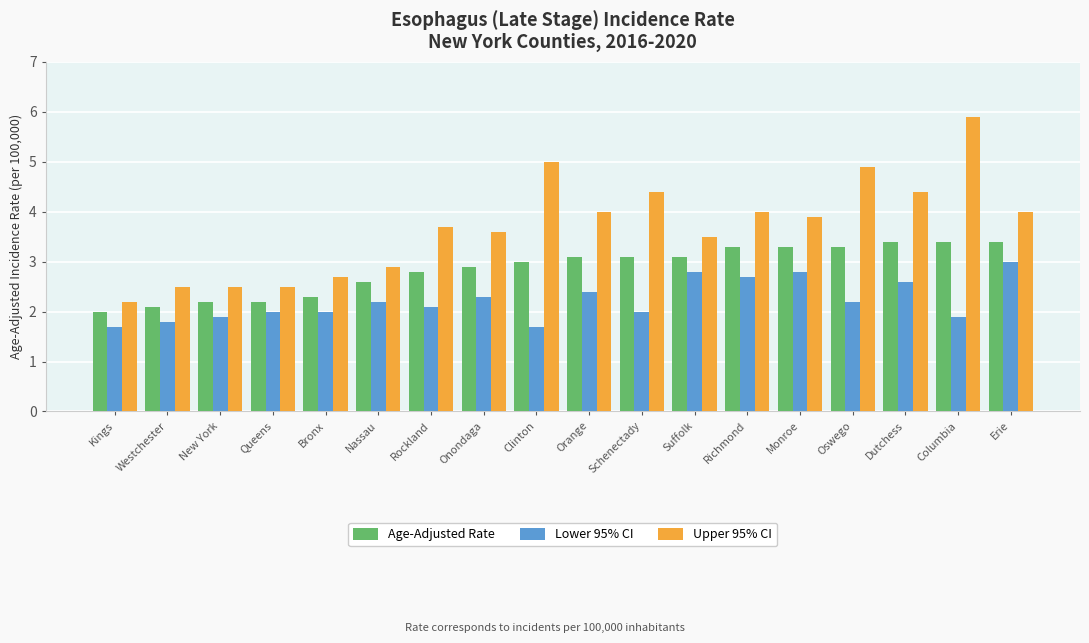

Where does the Upper 95% CI series first go above 3?

Rockland